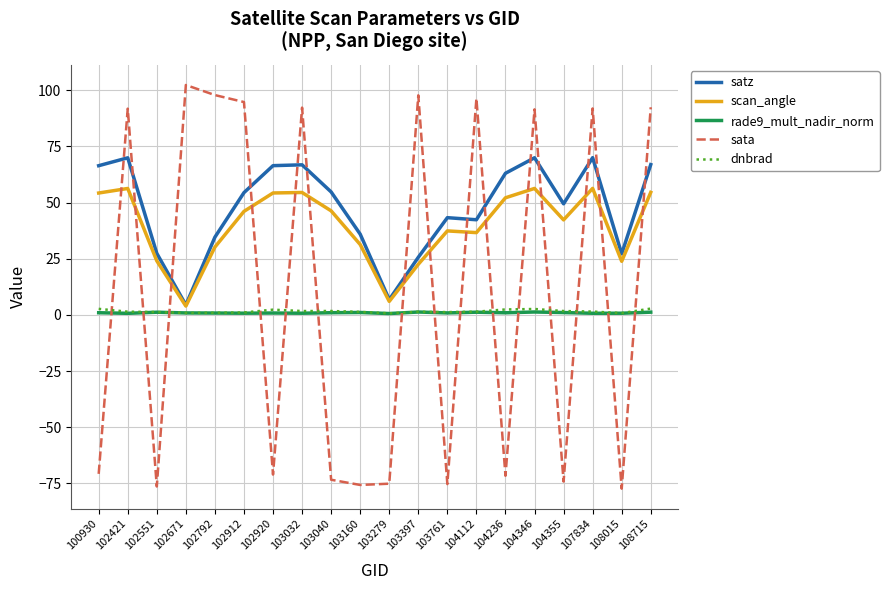

Count the number of categories in the chart.

20